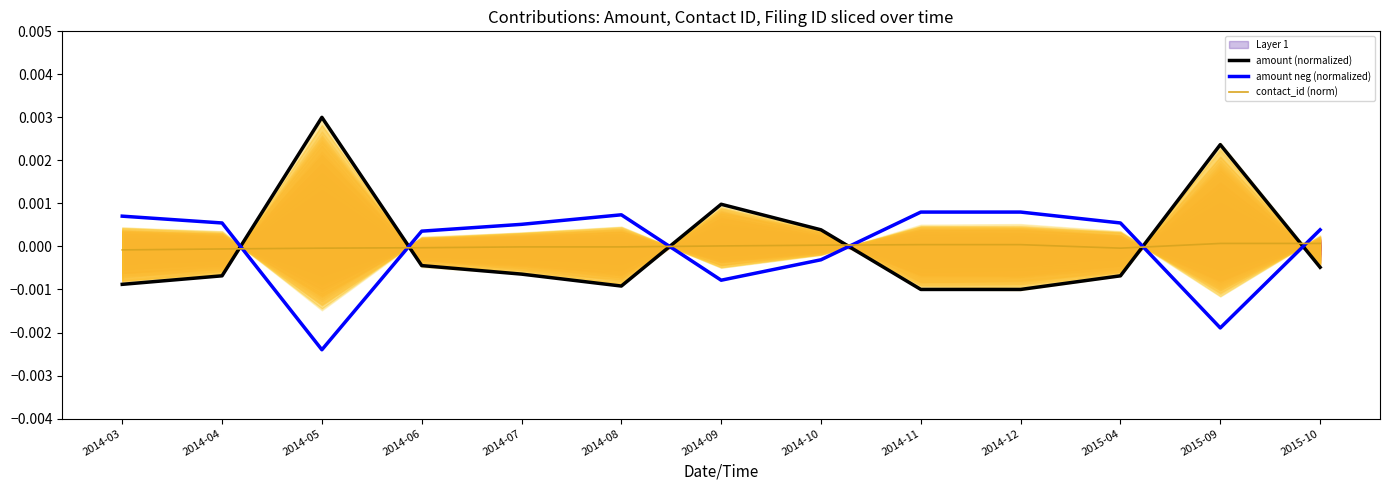

Rank the series by their average value, from highest to lowest.

amount (normalized), contact_id (norm), amount neg (normalized)